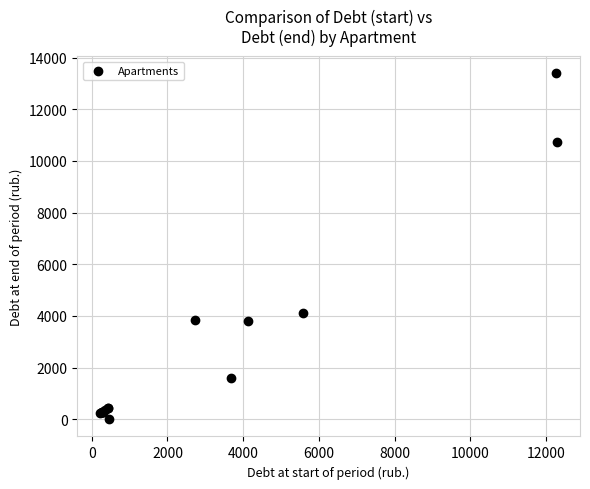

What Y value in the scatter plot is closest to 6697?

4114.1